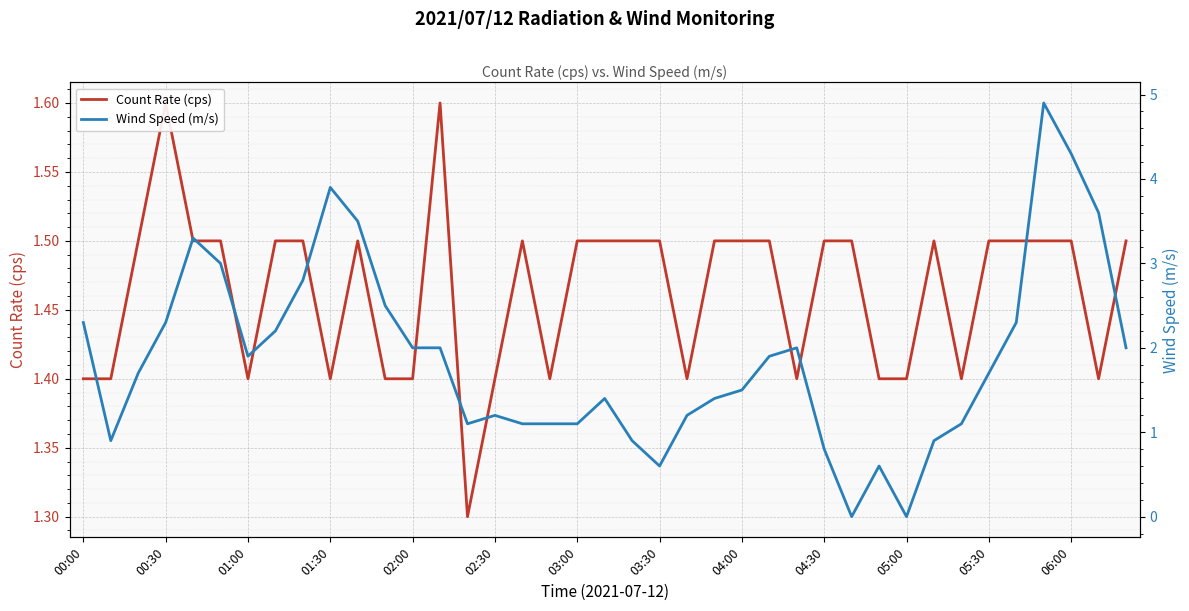

Is this an area chart (filled region under the line)?

No